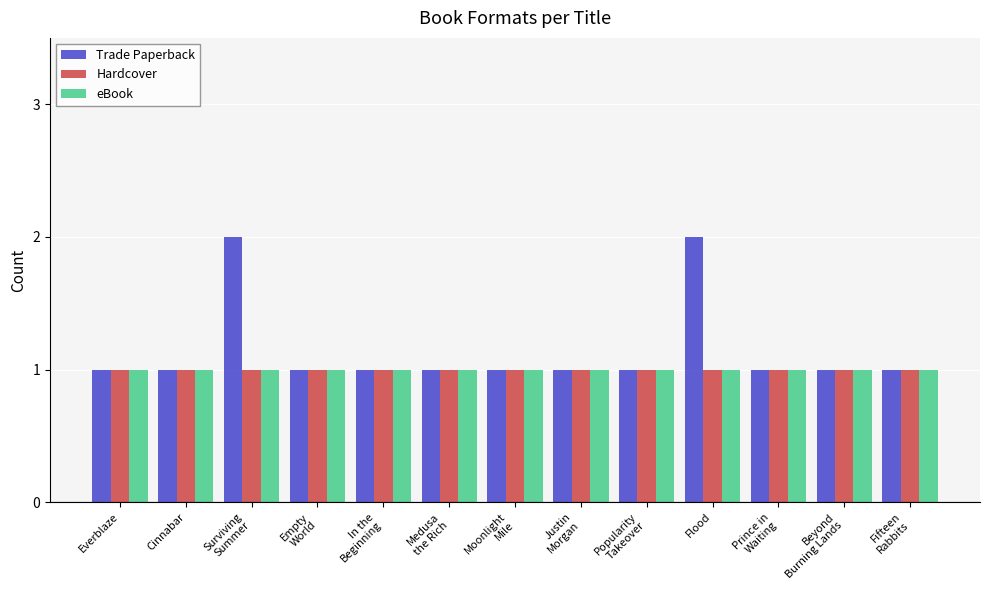

Reading left to right, transcribe all the data shown in this chart.

Trade Paperback: 1	1	2	1	1	1	1	1	1	2	1	1	1
Hardcover: 1	1	1	1	1	1	1	1	1	1	1	1	1
eBook: 1	1	1	1	1	1	1	1	1	1	1	1	1